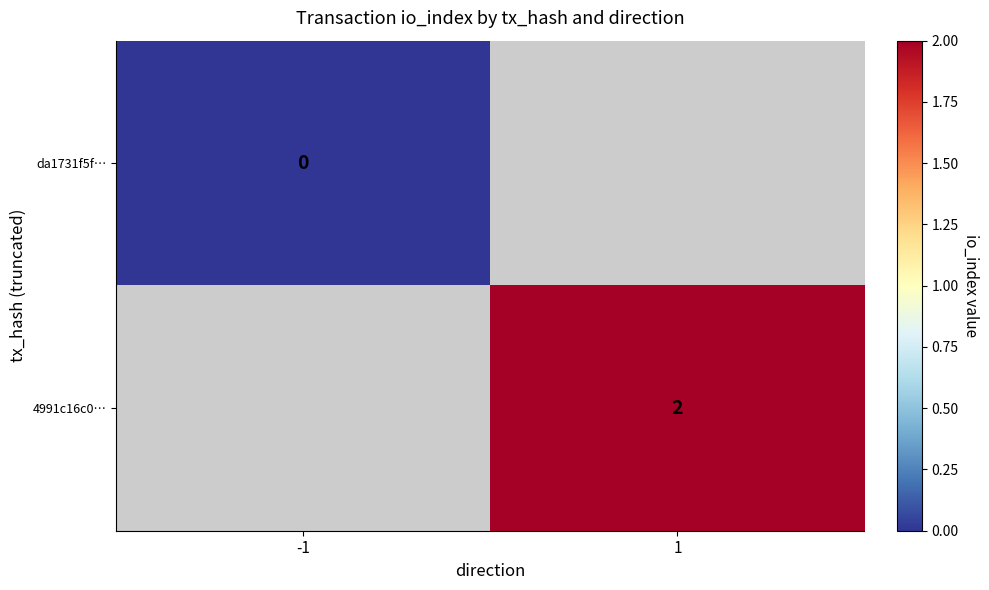

The value of 4991c16c0… at 1 is 2. True or false?

True